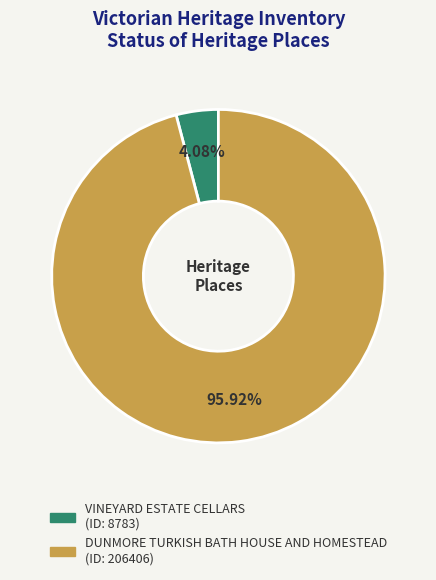

How many segments does this pie chart have?

2